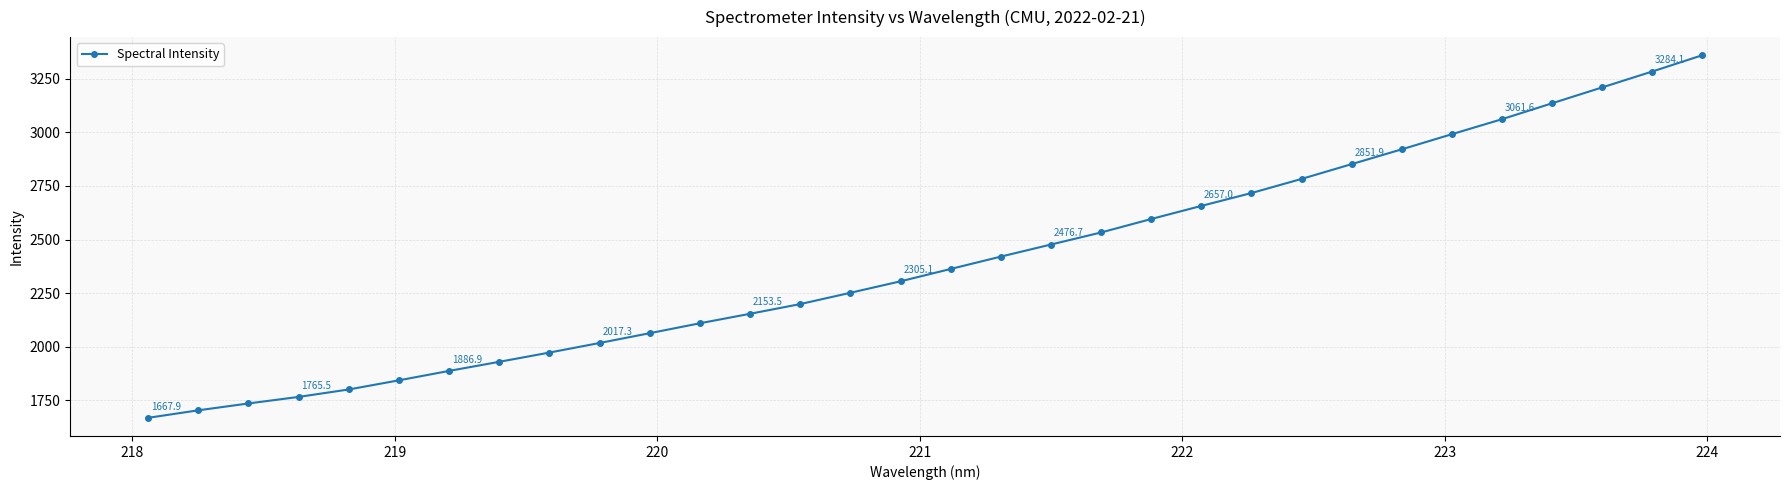

What is the minimum value shown in the chart?

1667.9